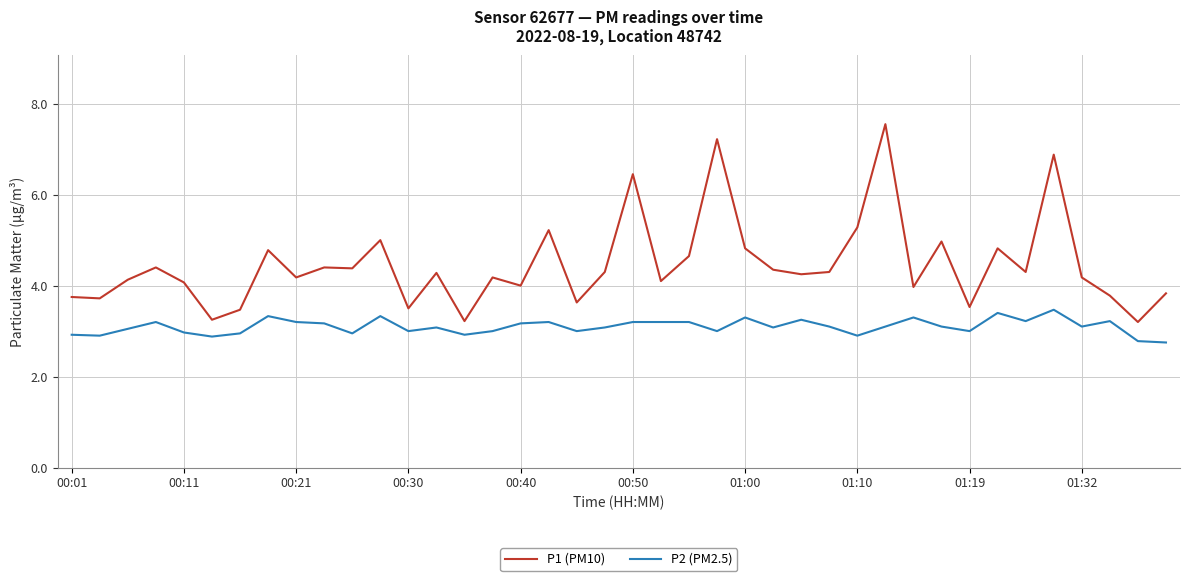

True or false: P1 (PM10) and P2 (PM2.5) cross at least once.

False